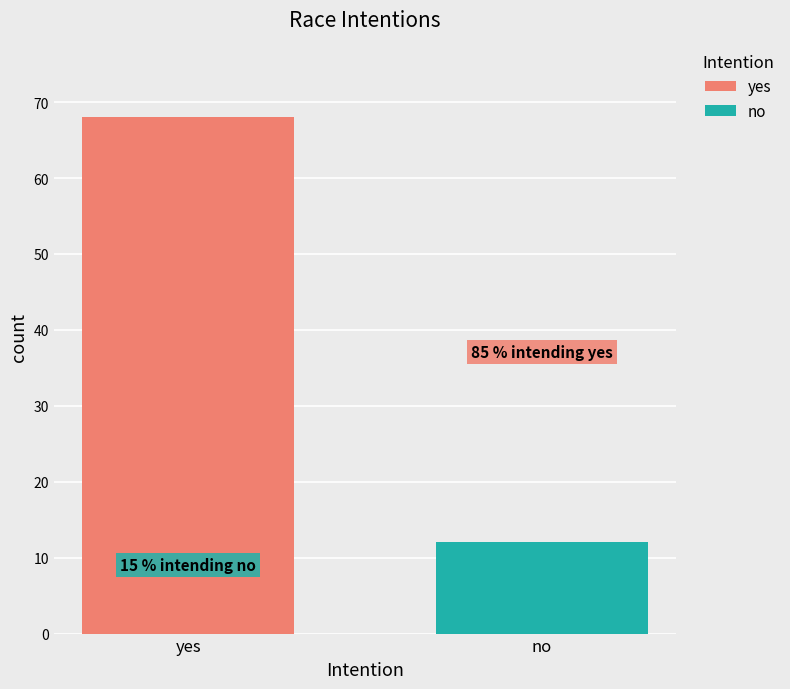

What is the approximate value of yes at yes, to the nearest 10?

70